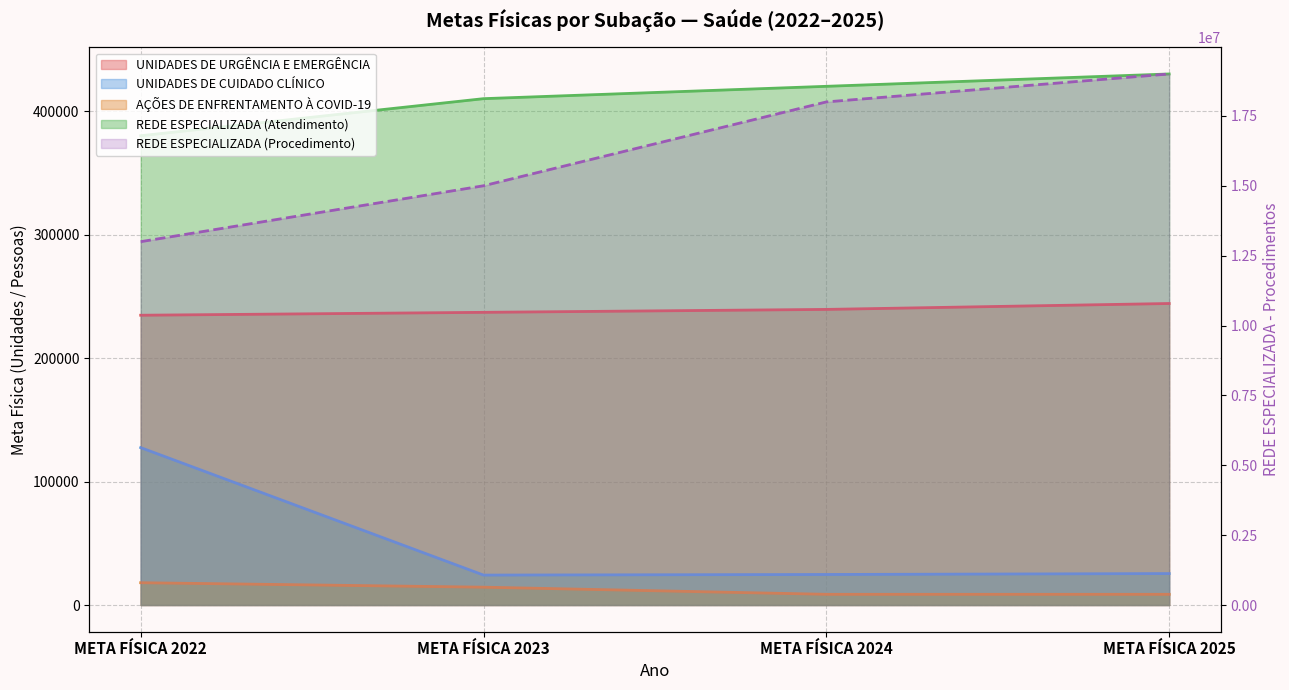

Where does the AÇÕES DE ENFRENTAMENTO À COVID-19 series first go above 14442?

META FÍSICA 2022